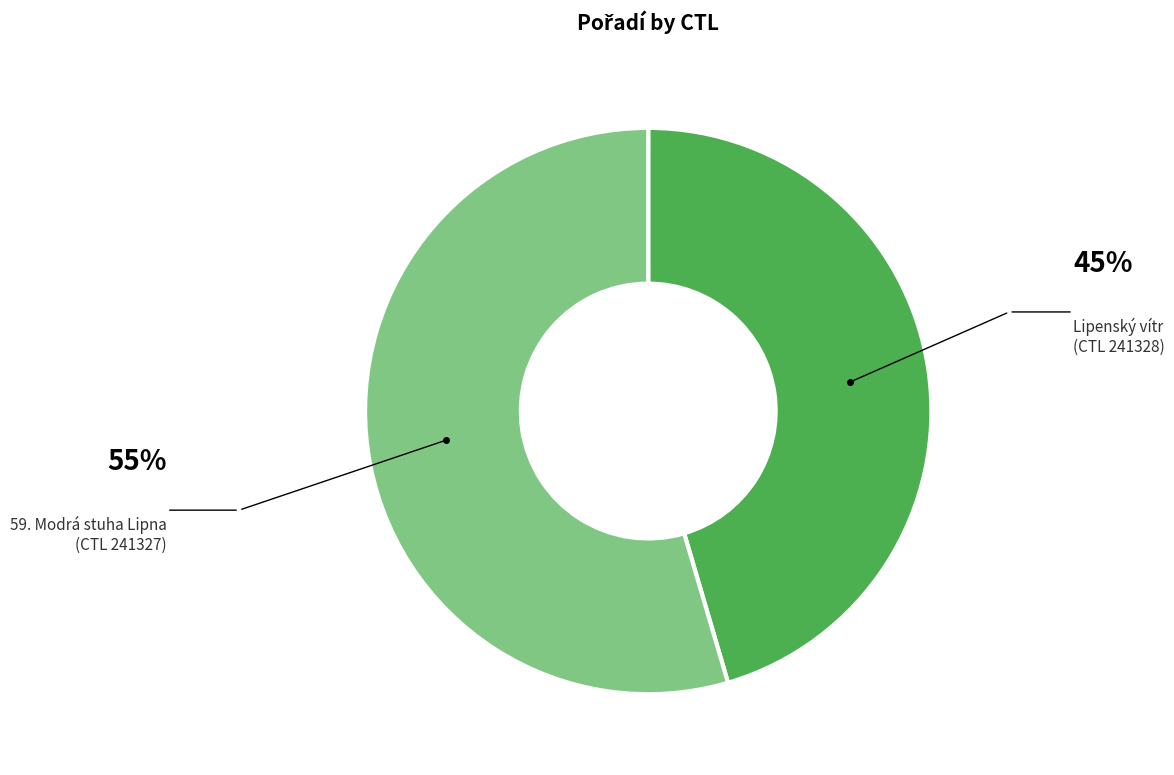

What is the ratio of the value at 59. Modrá stuha Lipna (CTL 241327) to the value at Lipenský vítr (CTL 241328)?

1.2